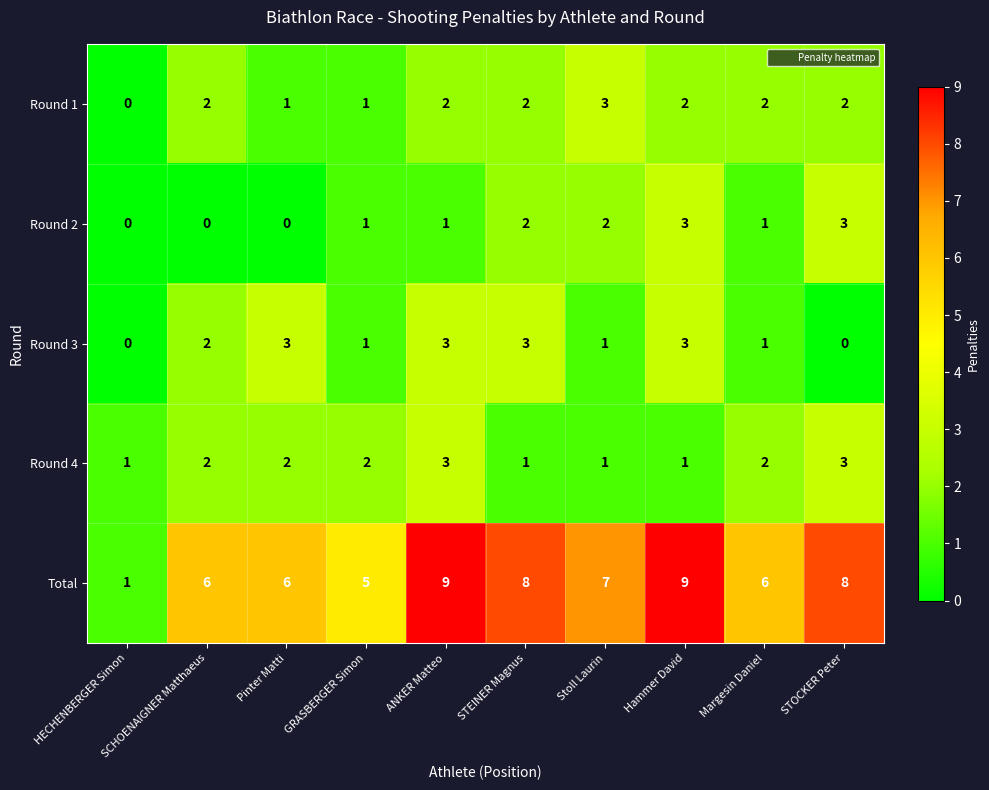

Is it true that Round 3 equals 1 at Stoll Laurin?

True